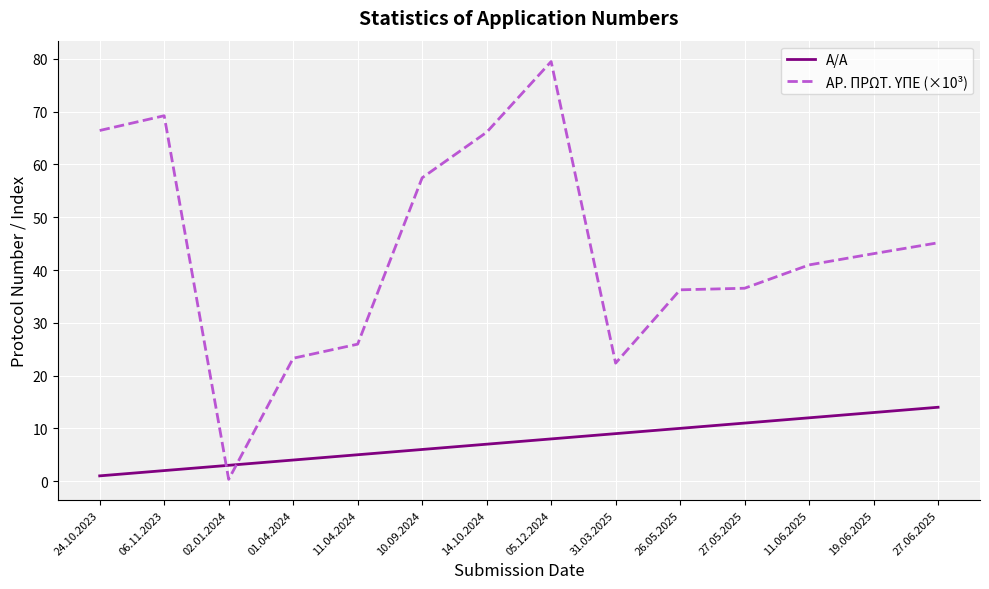

Rank the series at 05.12.2024 from highest to lowest value.

ΑΡ. ΠΡΩΤ. ΥΠΕ (×10³), Α/Α